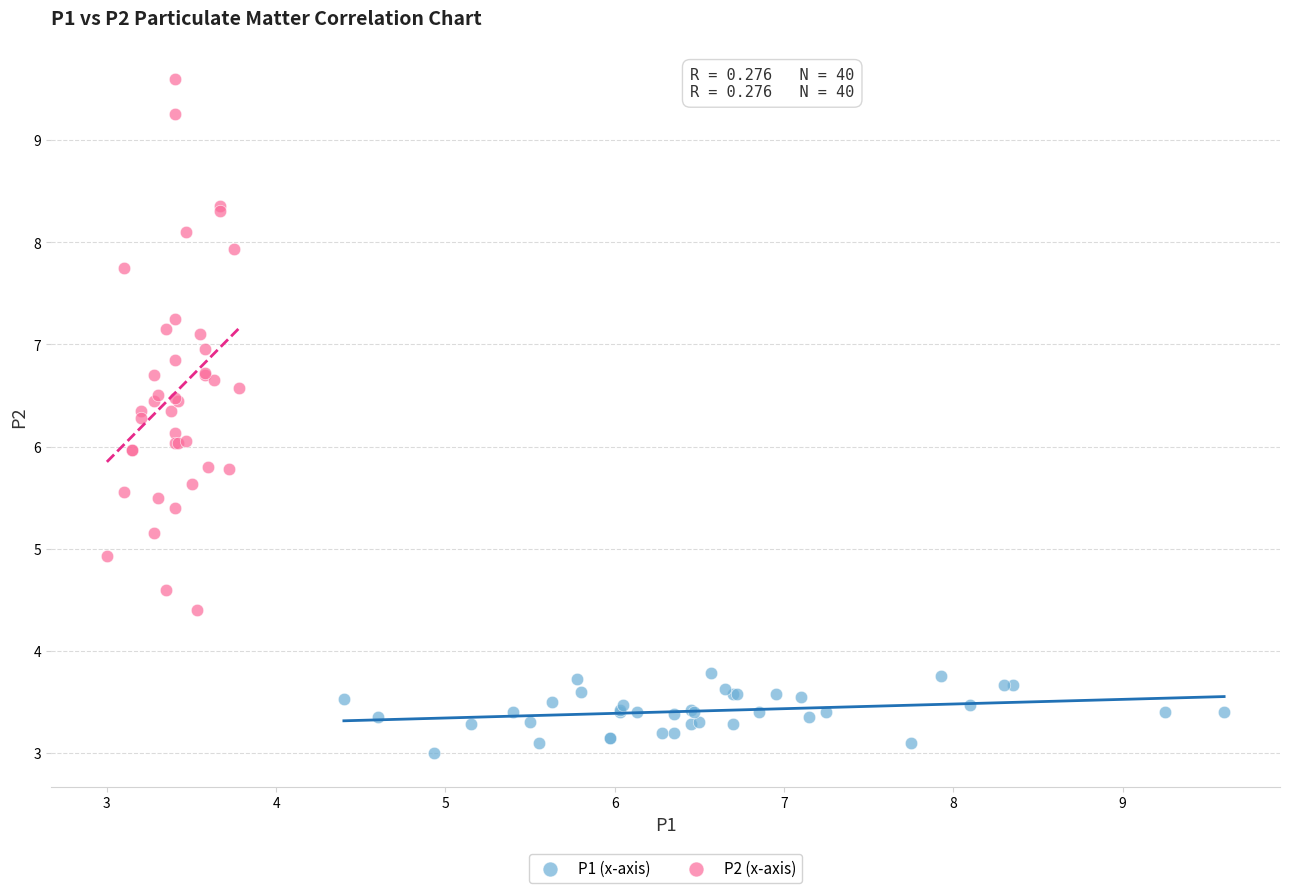

Which series has the widest spread of Y values?

P2 (x-axis)